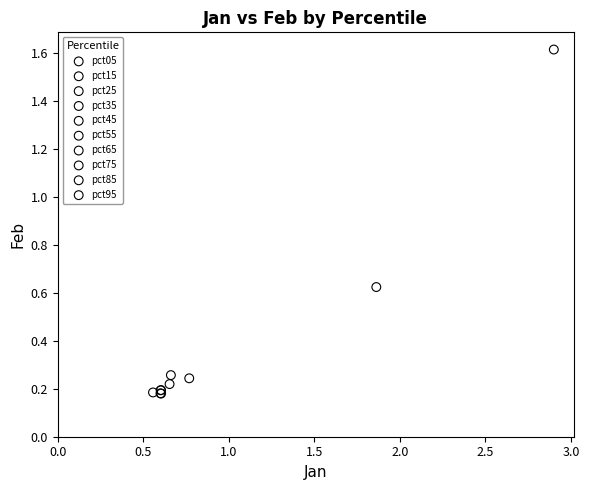

What are all the series names shown in the legend?

pct05, pct15, pct25, pct35, pct45, pct55, pct65, pct75, pct85, pct95